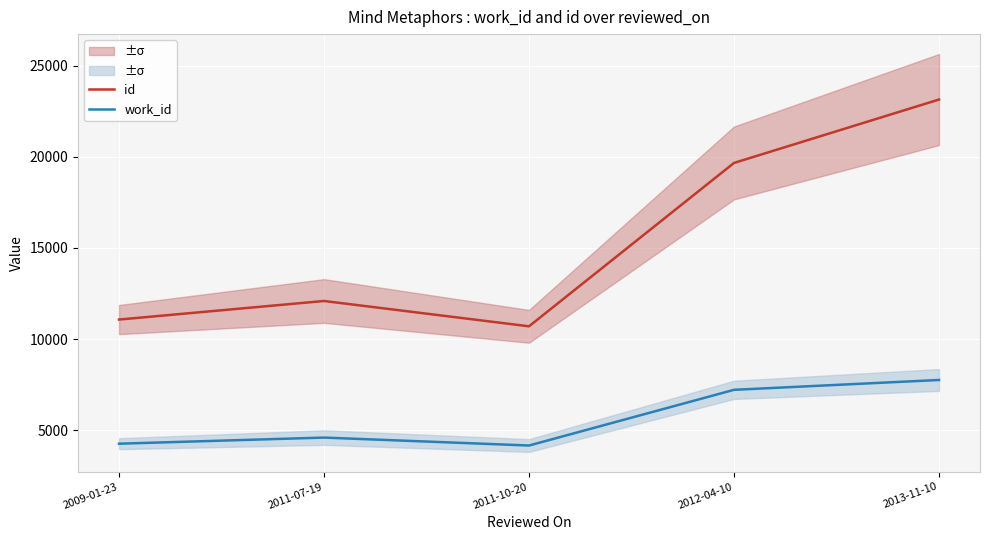

At which label is work_id closest to 5952?

2012-04-10